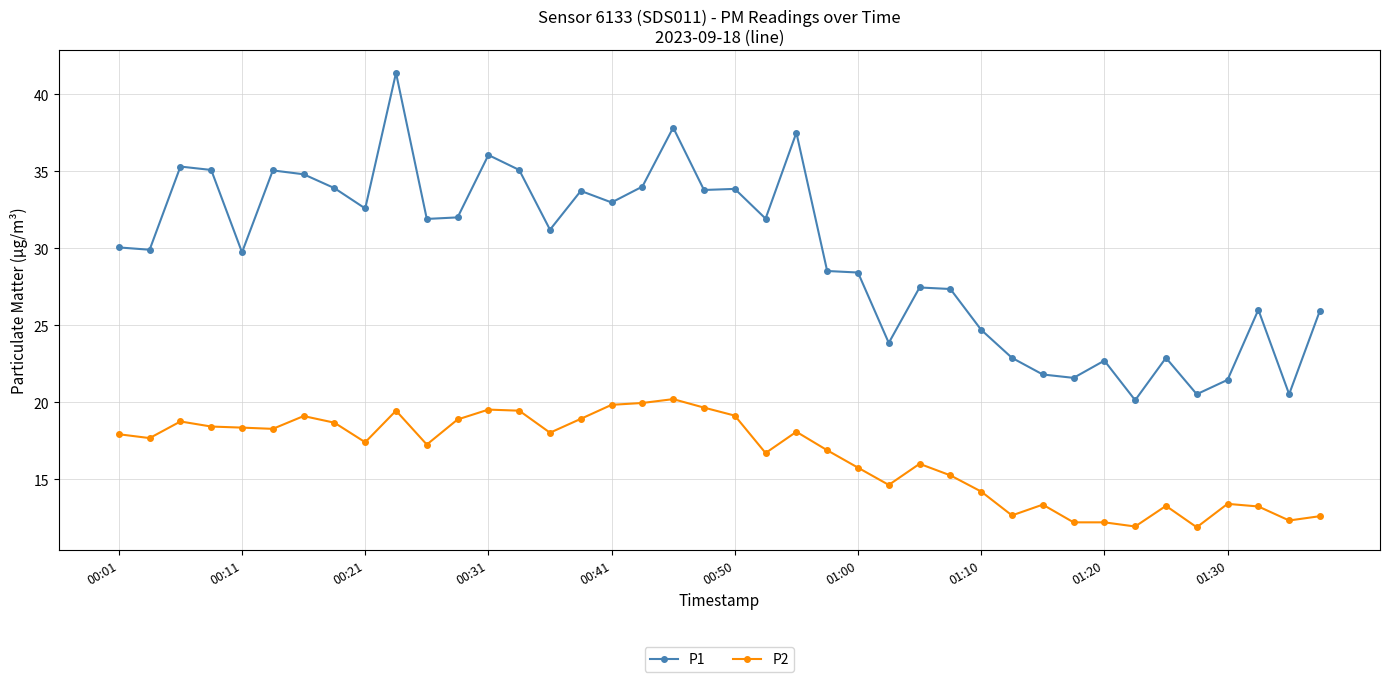

Which series has the largest total across all categories?

P1